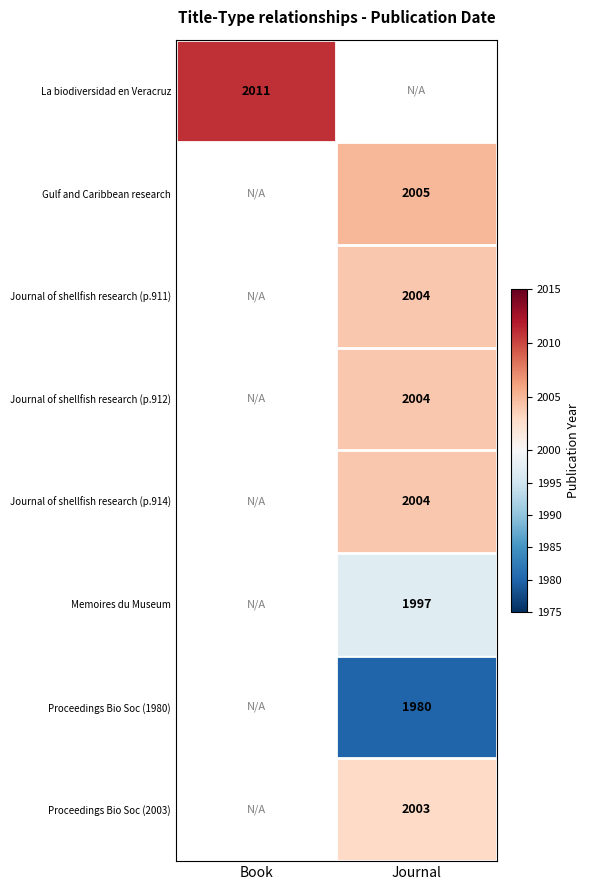

True or false: Journal of shellfish research (p.912) has a value of 2004 at Journal.

True